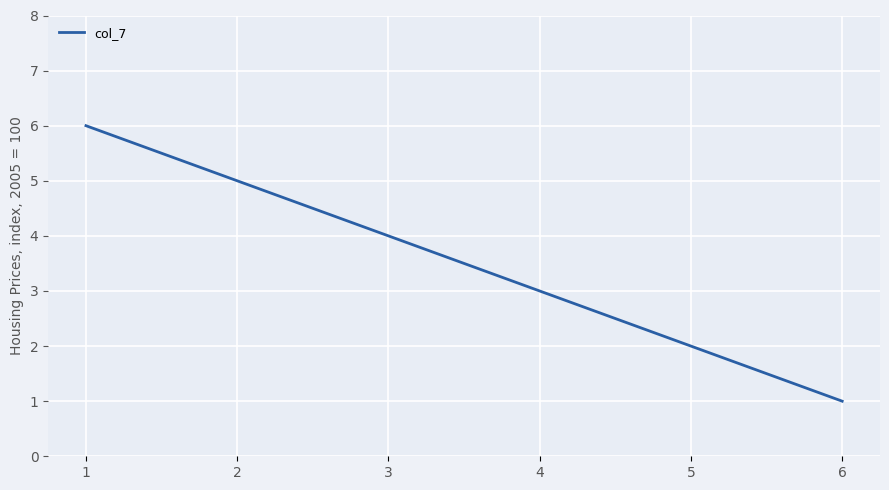

At which category does the chart reach its minimum across all series?

6